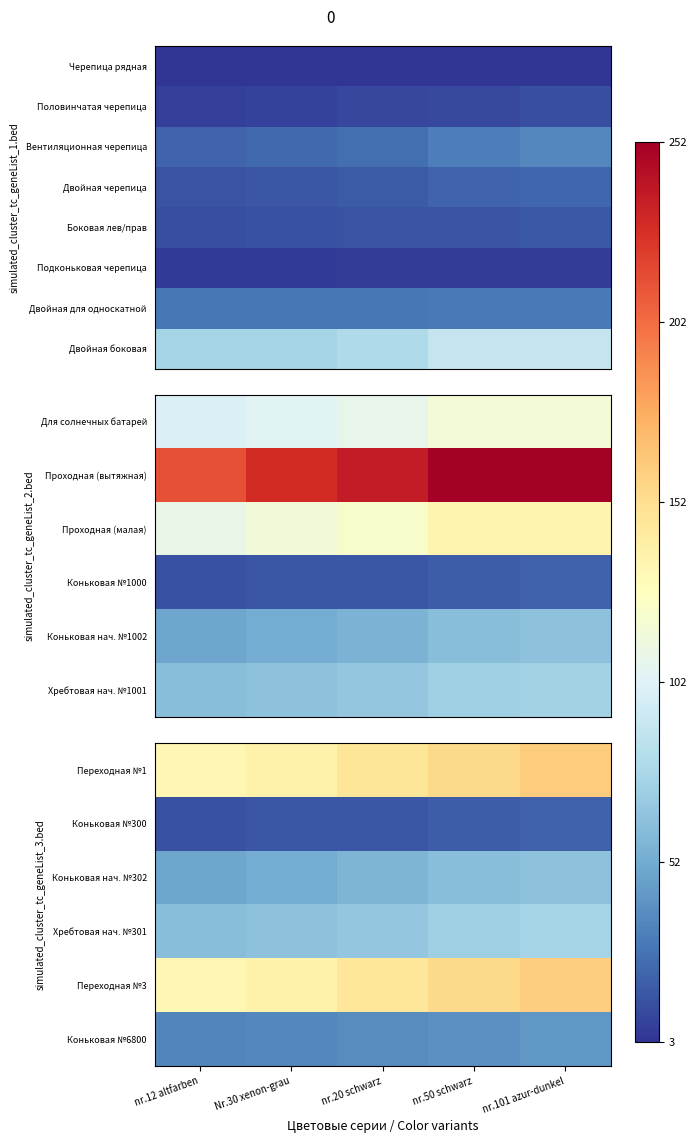

Rank the categories by Коньковая №300 value from highest to lowest.

nr.101 azur-dunkel, nr.50 schwarz, nr.20 schwarz, Nr.30 xenon-grau, nr.12 altfarben